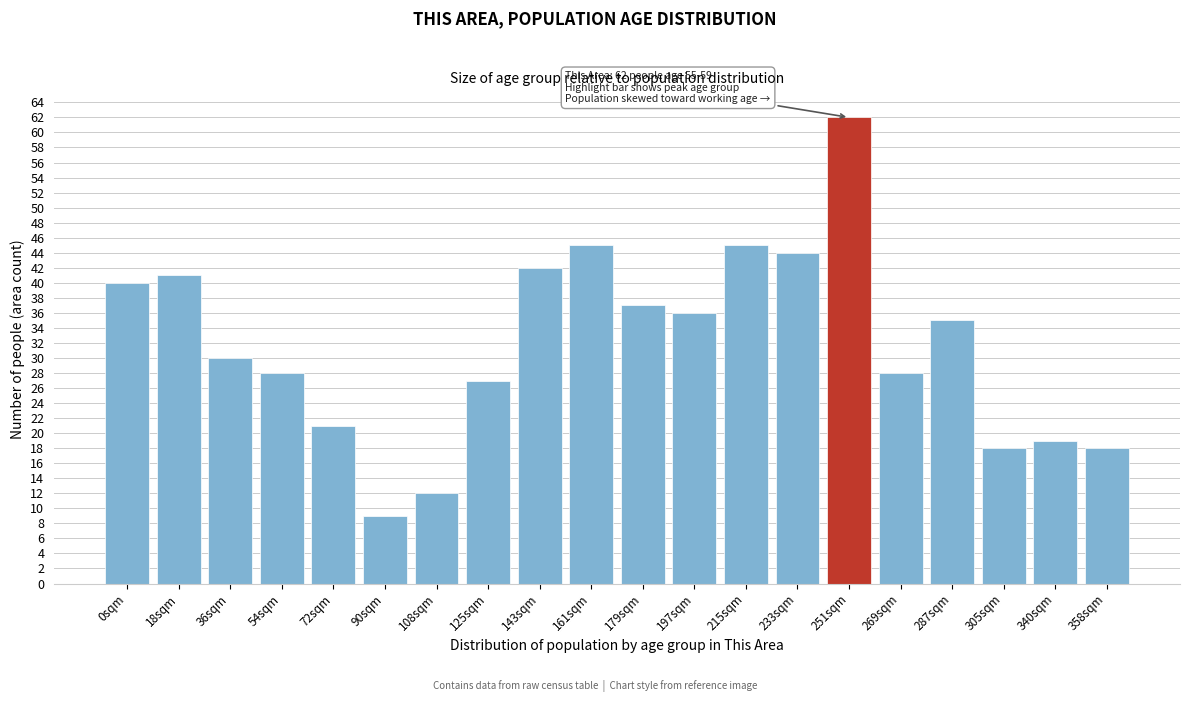

Reading left to right, extract all data points from this chart.

40	41	30	28	21	9	12	27	42	45	37	36	45	44	62	28	35	18	19	18